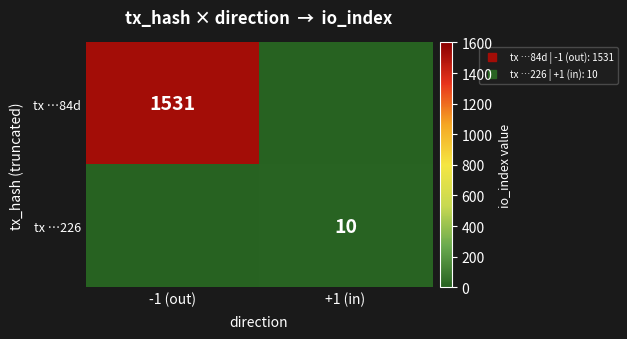

What is the difference between the maximum and minimum values in the tx …226 series?

10